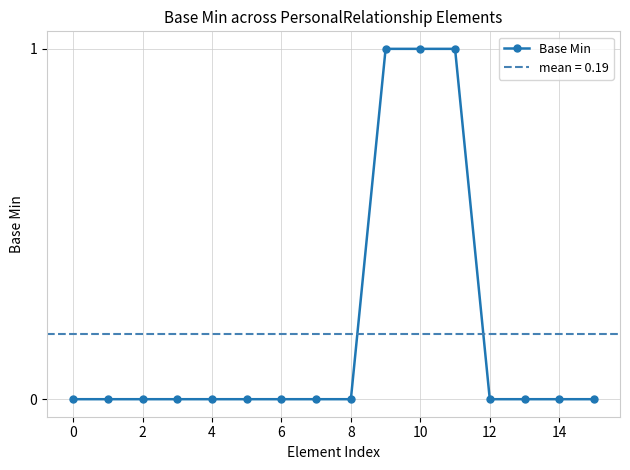

True or false: there are more than 2 points higher than both neighbors.

False